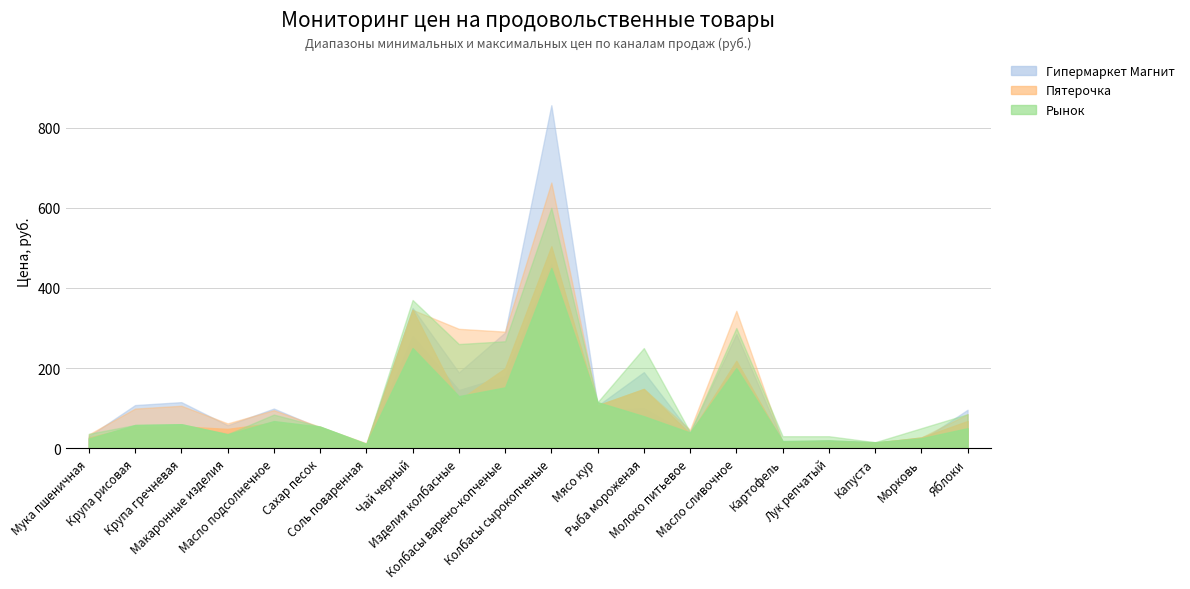

What is the value of the Гипермаркет Магнит (мин) point at the 9th from the left?

145.1